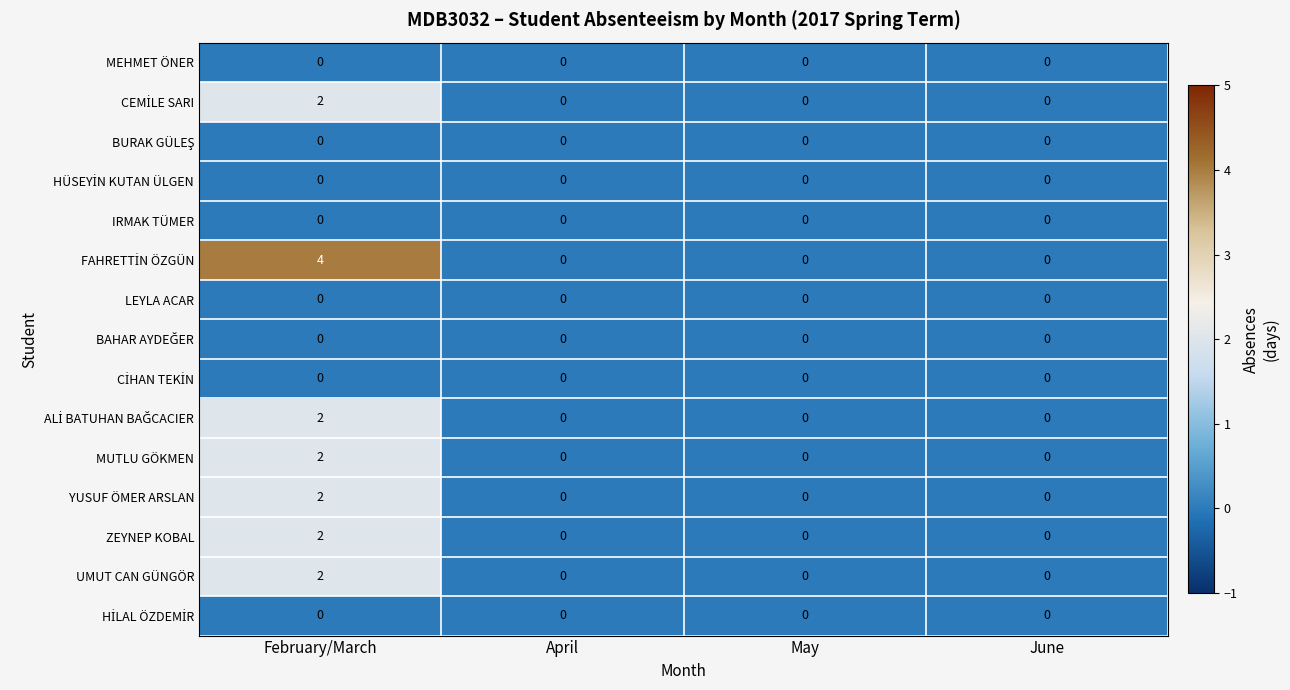

Count the number of data series in this chart.

15